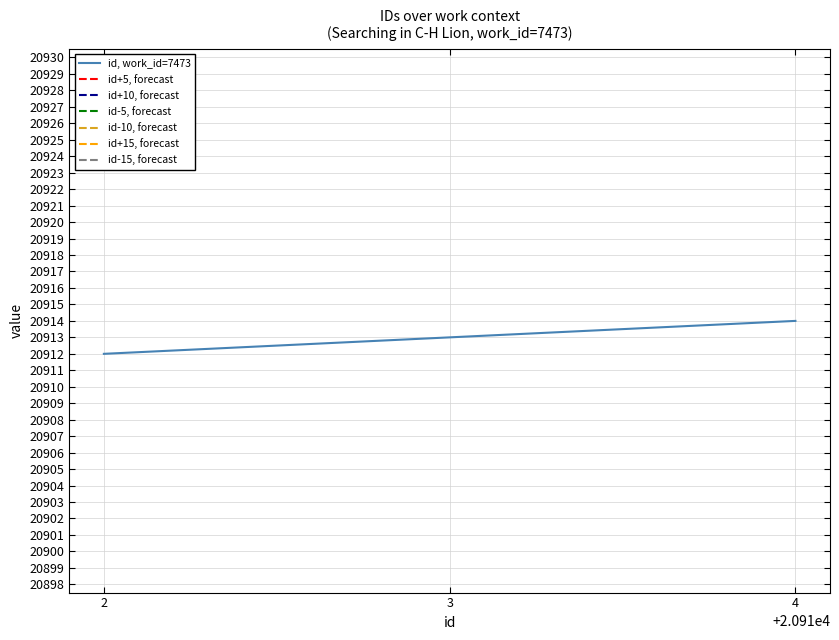

The id, work_id=7473 series shows 20914 at 4. True or false?

True